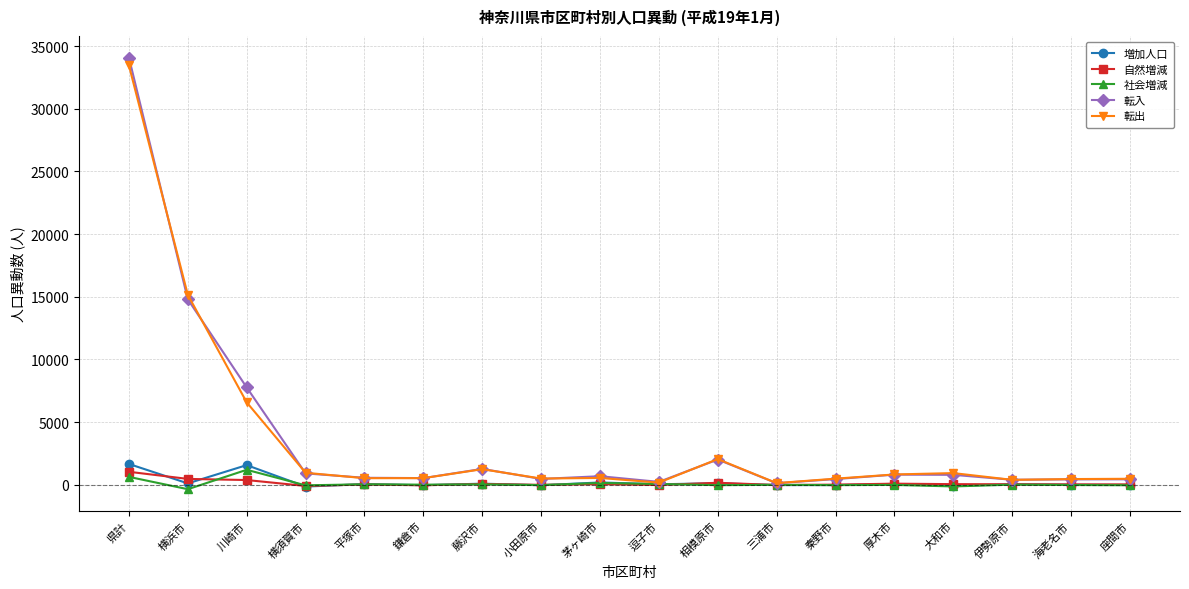

What is the smallest value displayed?

-358